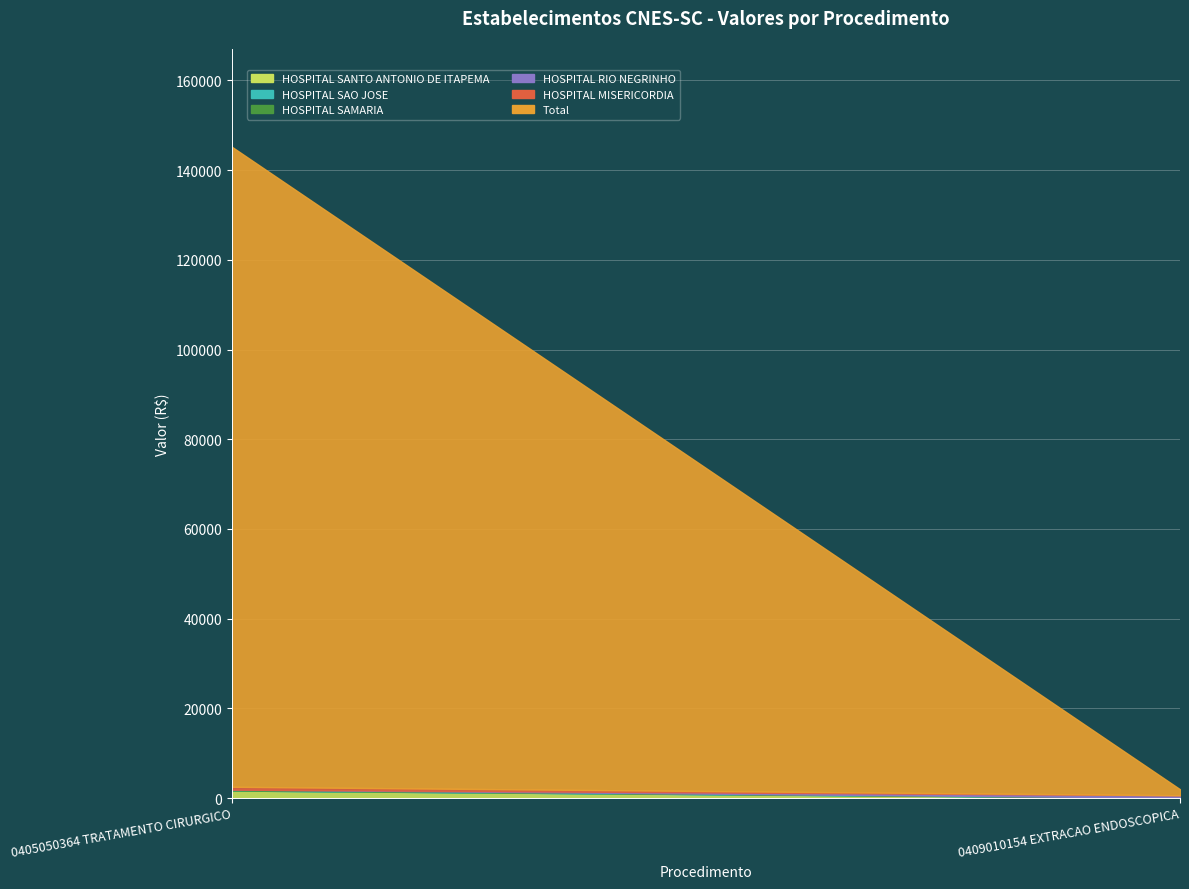

Which series has the largest total across all categories?

Total